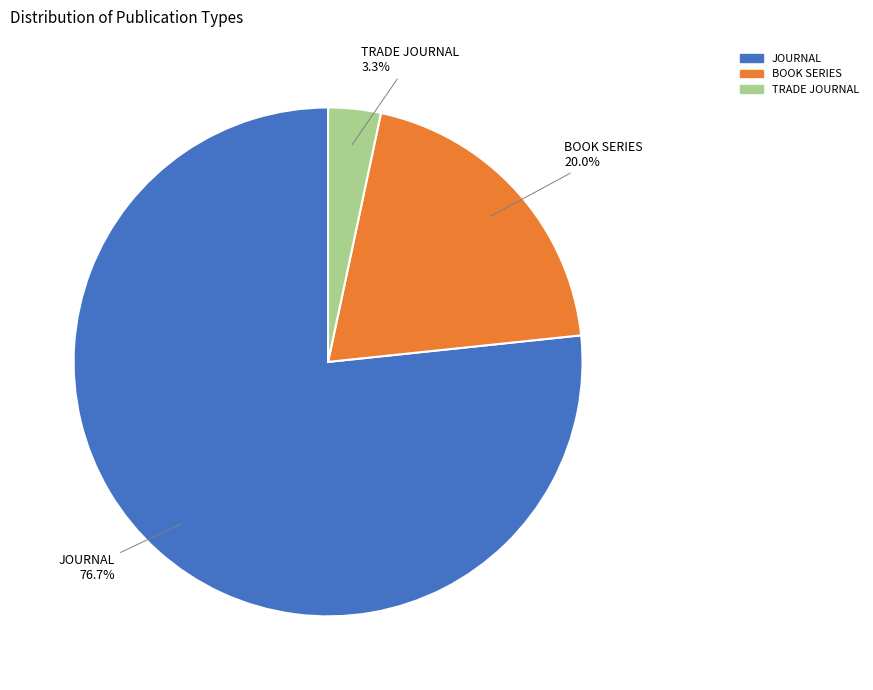

Which category has the biggest portion of the pie?

JOURNAL